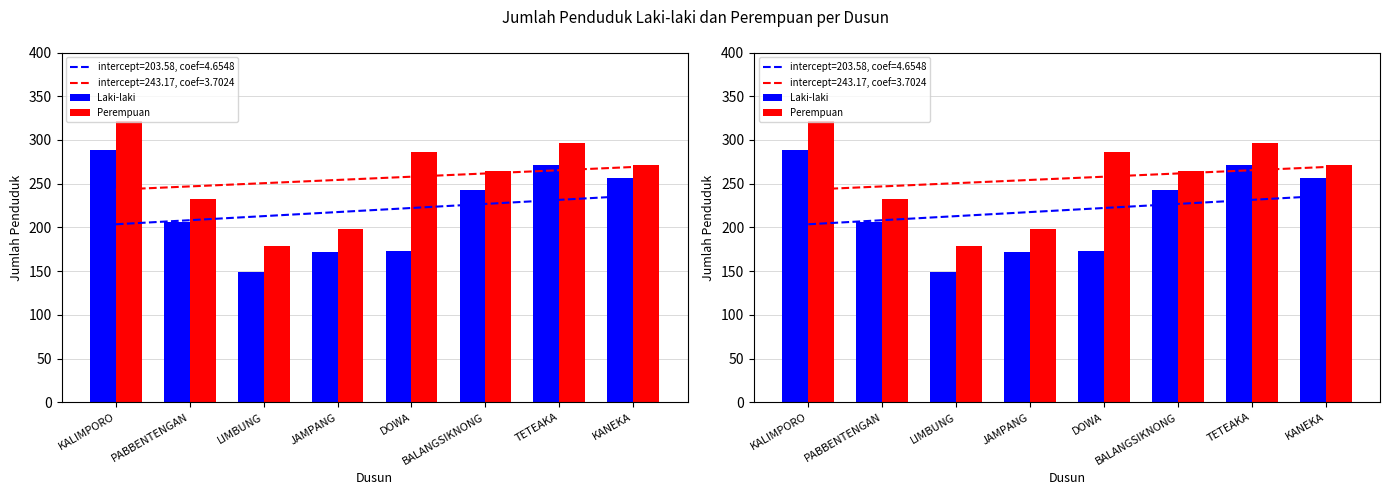

At which category does the chart reach its minimum across all series?

LIMBUNG